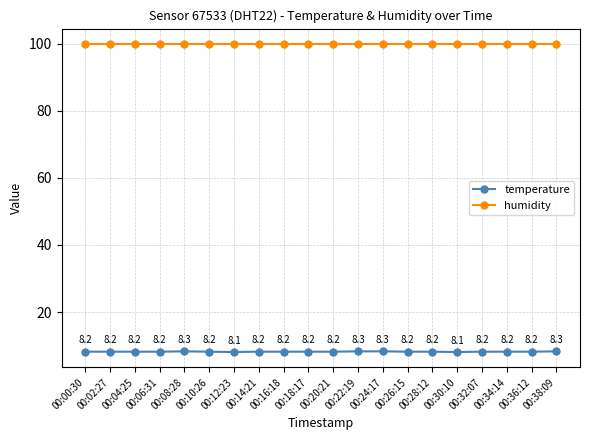

At how many categories does at least one series exceed 75?

20